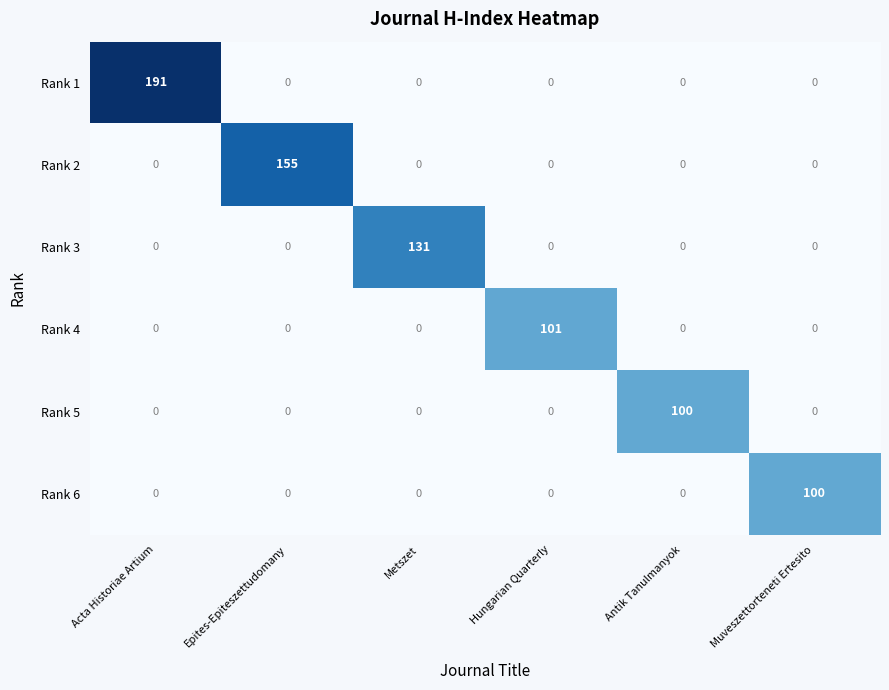

What value does the Rank 1 series have at Acta Historiae Artium, to the nearest 10?

190